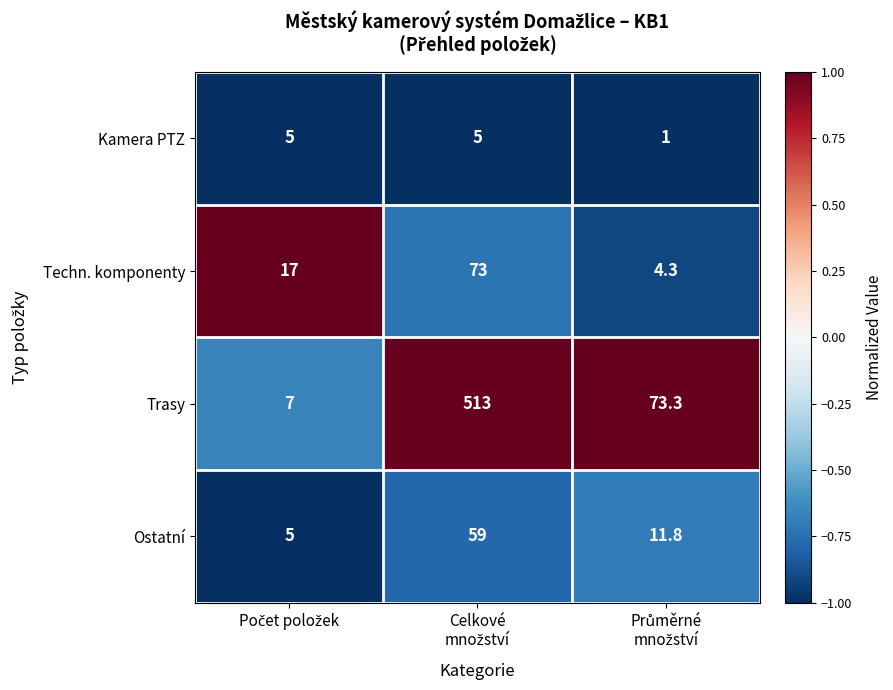

Reading right to left, transcribe all the data shown in this chart.

Kamera PTZ: 1.0	5.0	5.0
Techn. komponenty: 4.3	73.0	17.0
Trasy: 73.3	513.0	7.0
Ostatní: 11.8	59.0	5.0